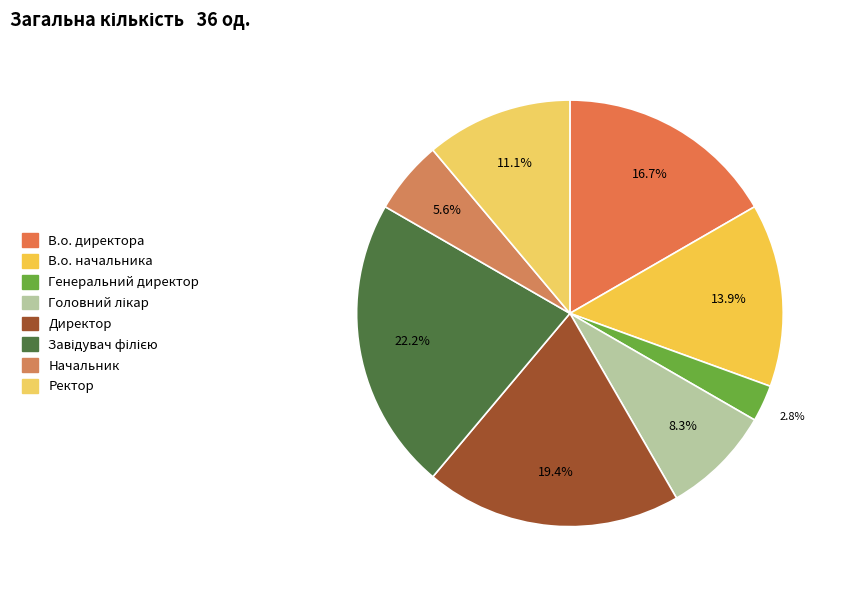

To the nearest percent, what portion does Директор represent?

19%